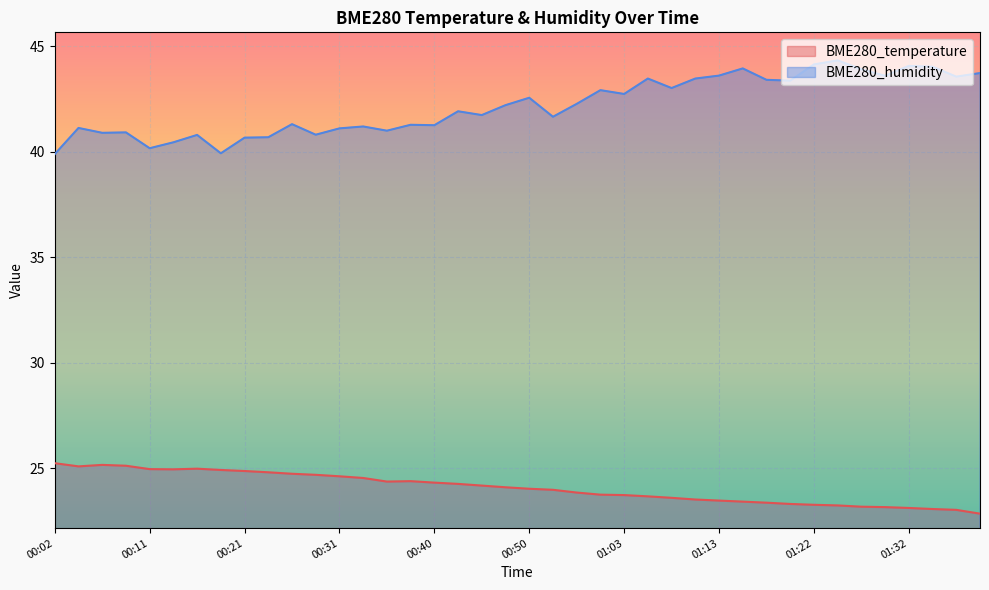

What is the label of the 31st point from the right?

00:23